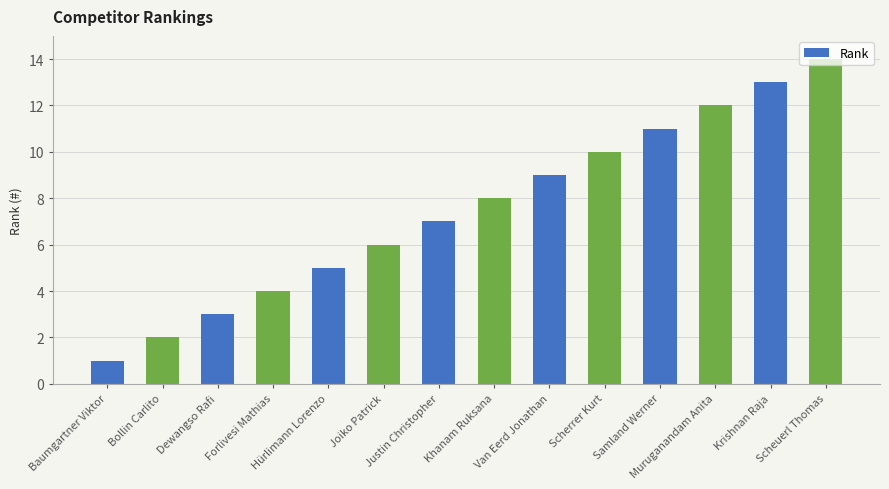

The value at Dewangso Rafi is 5. True or false?

False